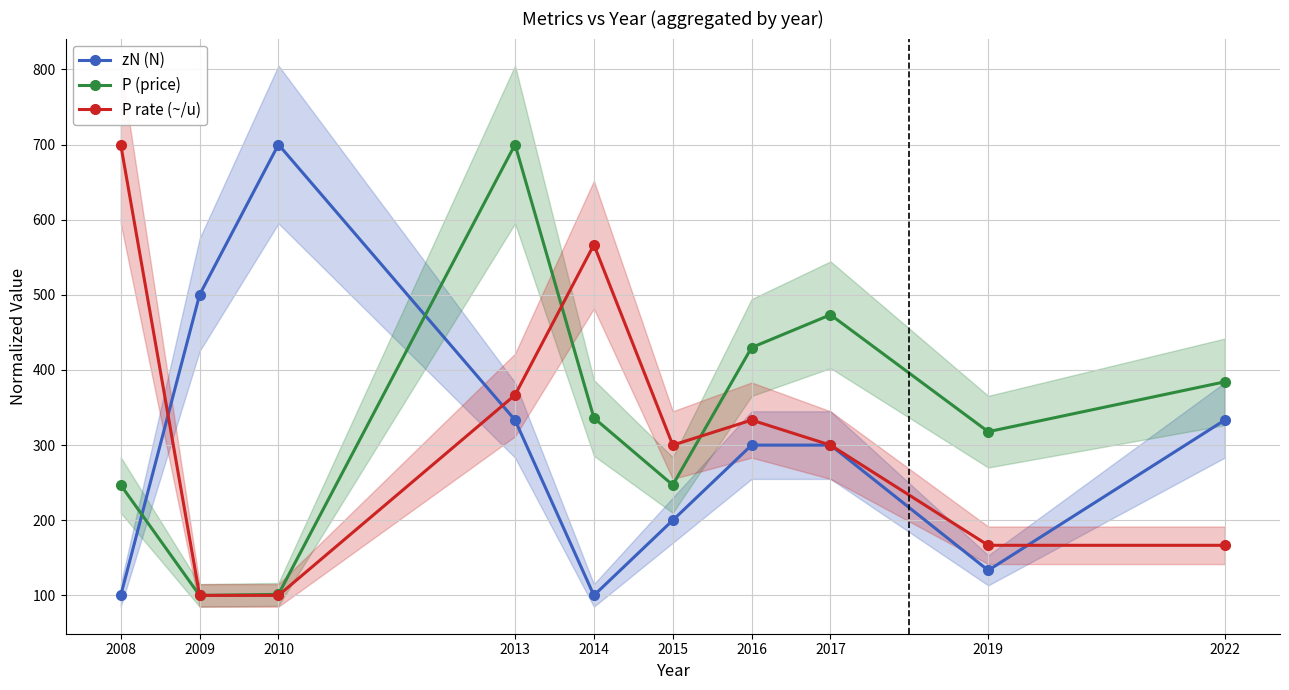

What are all the series names shown in the legend?

zN (N), P (price), P rate (~/u)